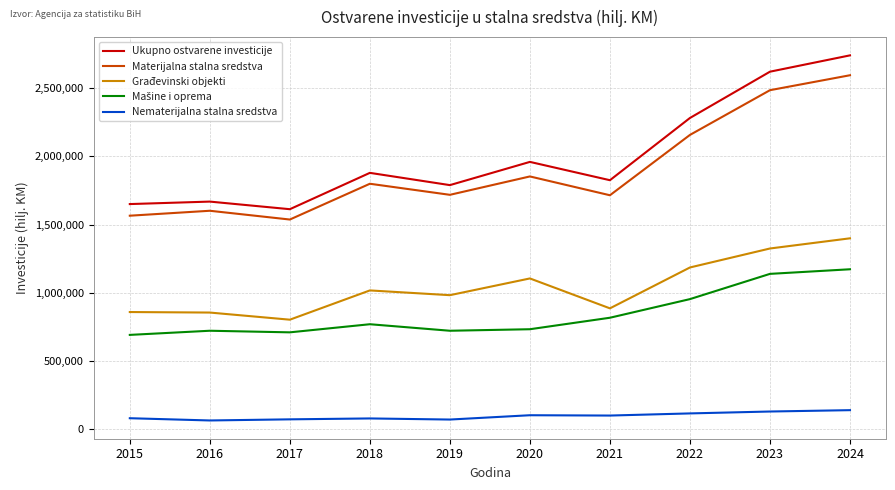

What is the difference between the maximum and minimum values in the Materijalna stalna sredstva series?

1058587